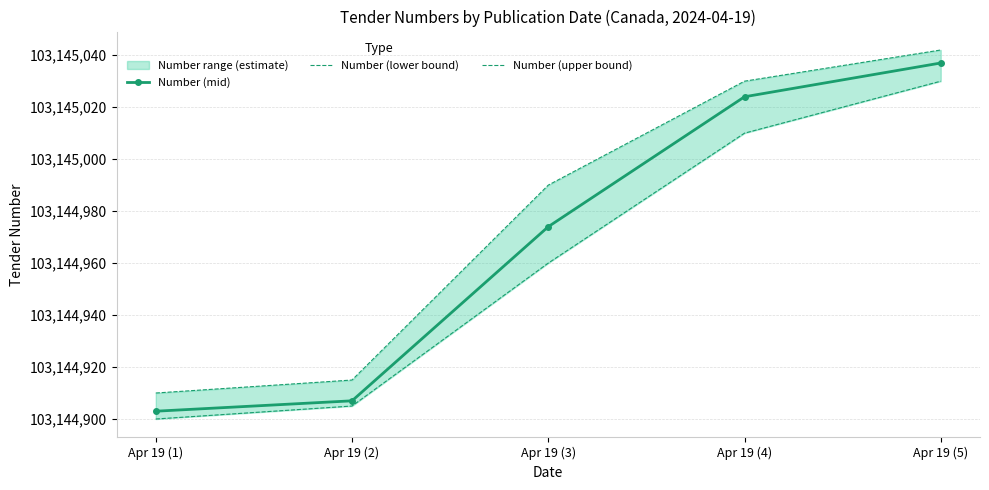

At how many categories does at least one series exceed 103145036?

1